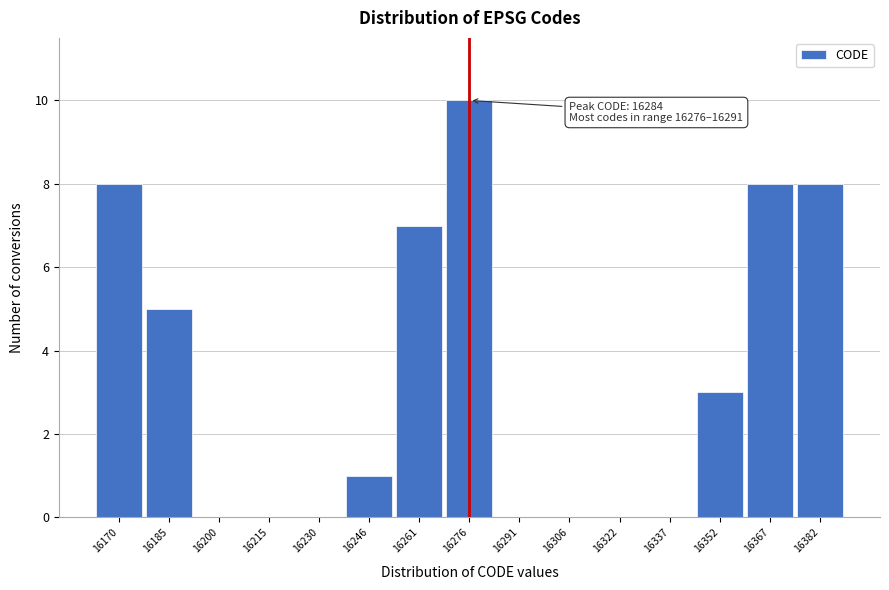

Reading left to right, what are all the values shown in this chart?

16170=8	16185=5	16200=0	16215=0	16230=0	16246=1	16261=7	16276=10	16291=0	16306=0	16322=0	16337=0	16352=3	16367=8	16382=8